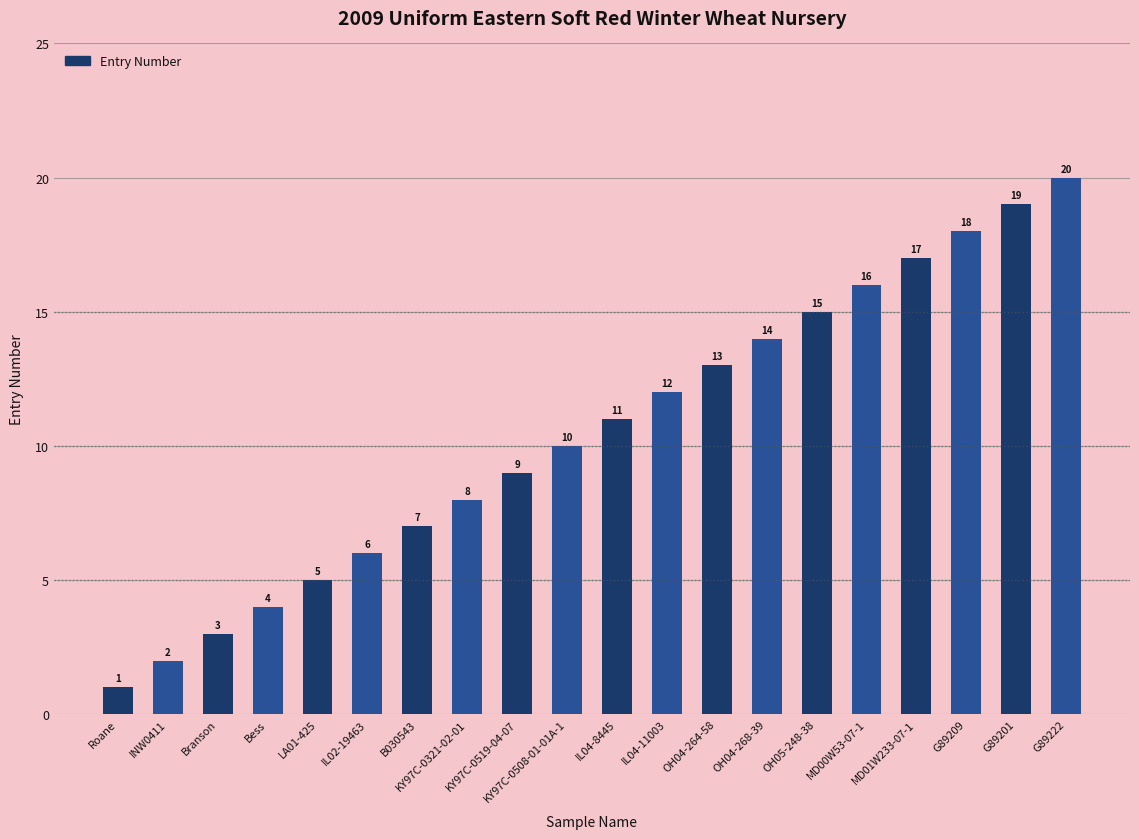

The chart shows a value of 19 at IL04-8445. True or false?

False